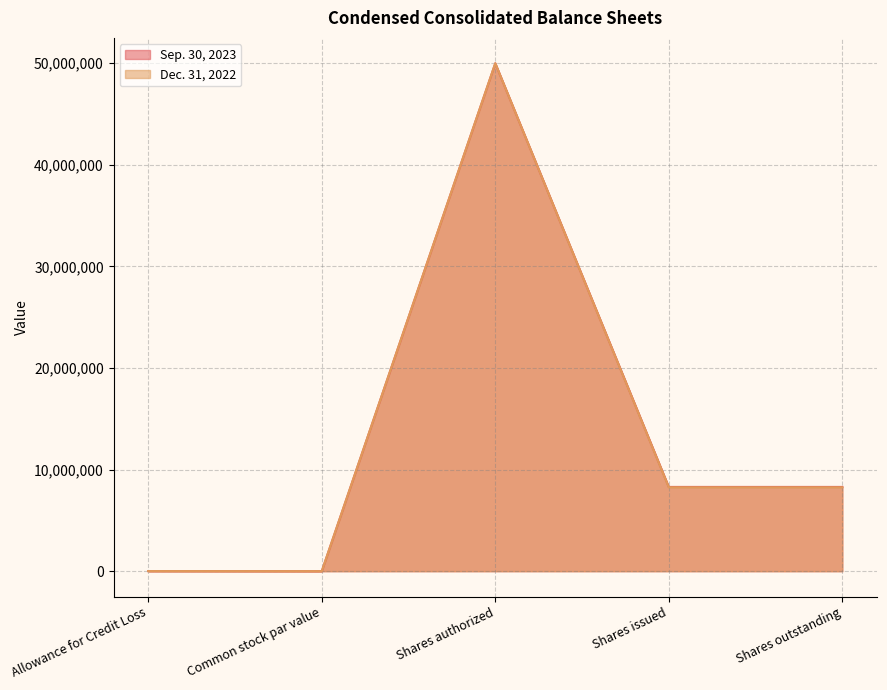

At Allowance for Credit Loss, list the series in order from smallest to largest.

Dec. 31, 2022, Sep. 30, 2023